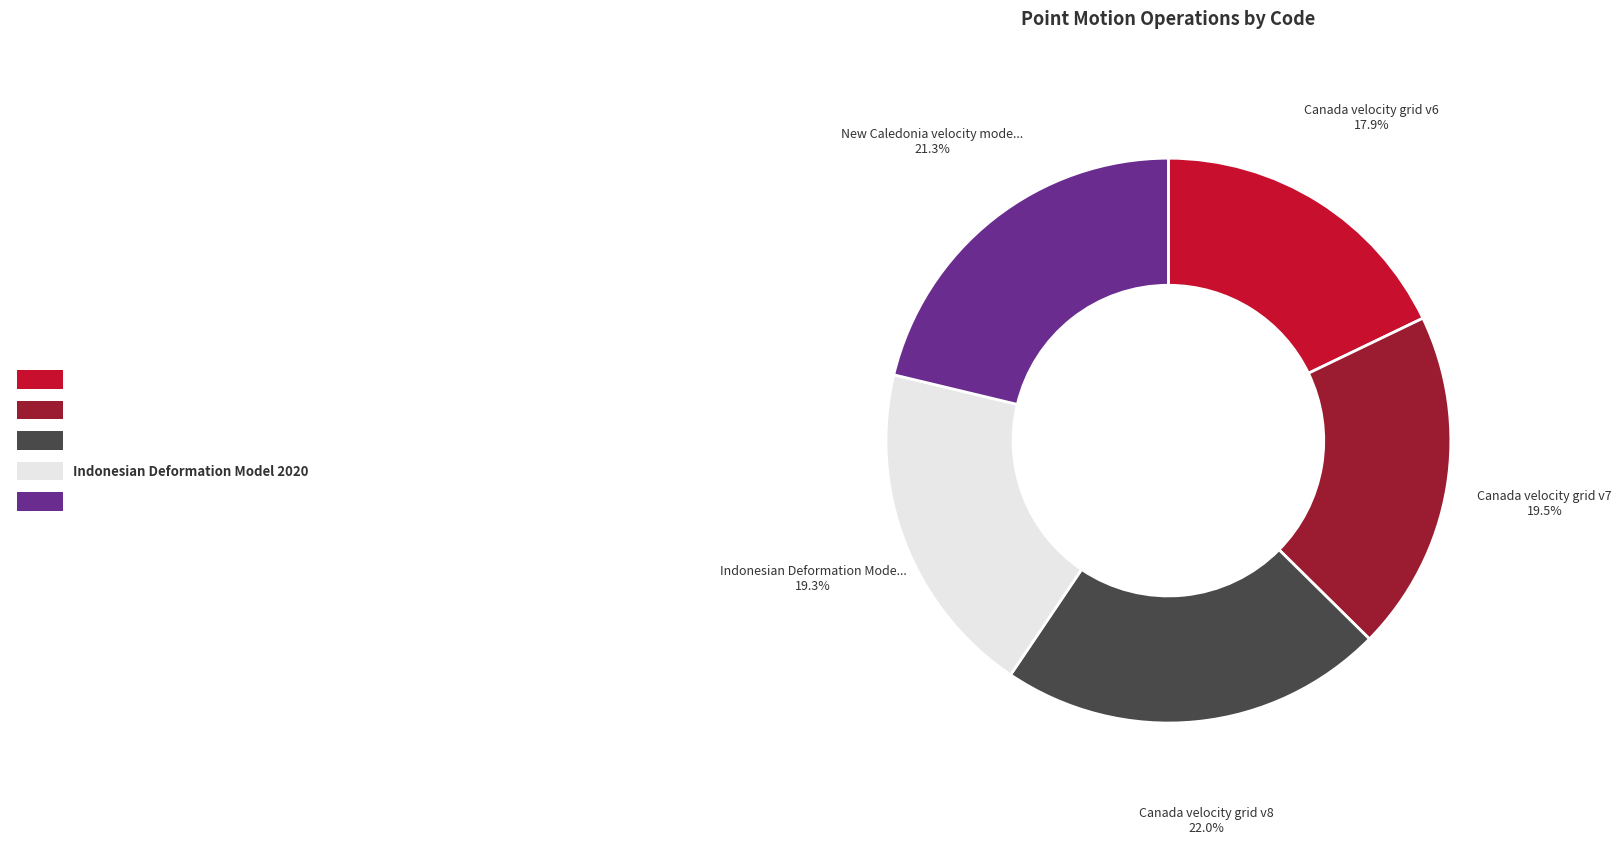

What percentage do New Caledonia velocity model 2015 and Indonesian Deformation Model 2020 together represent?

40.6%